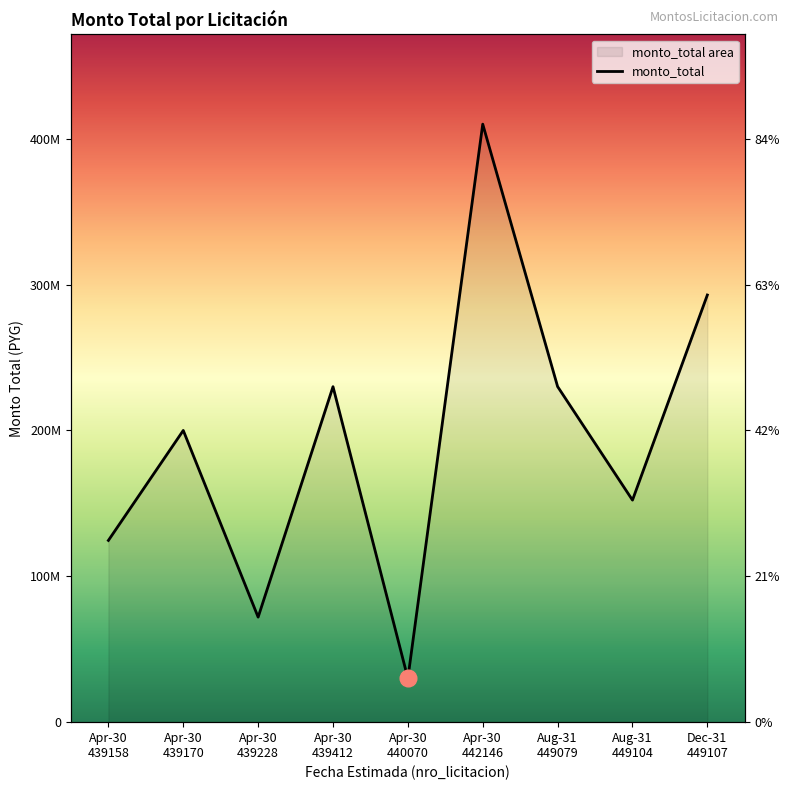

What position from the right is Apr-30 442146?

4